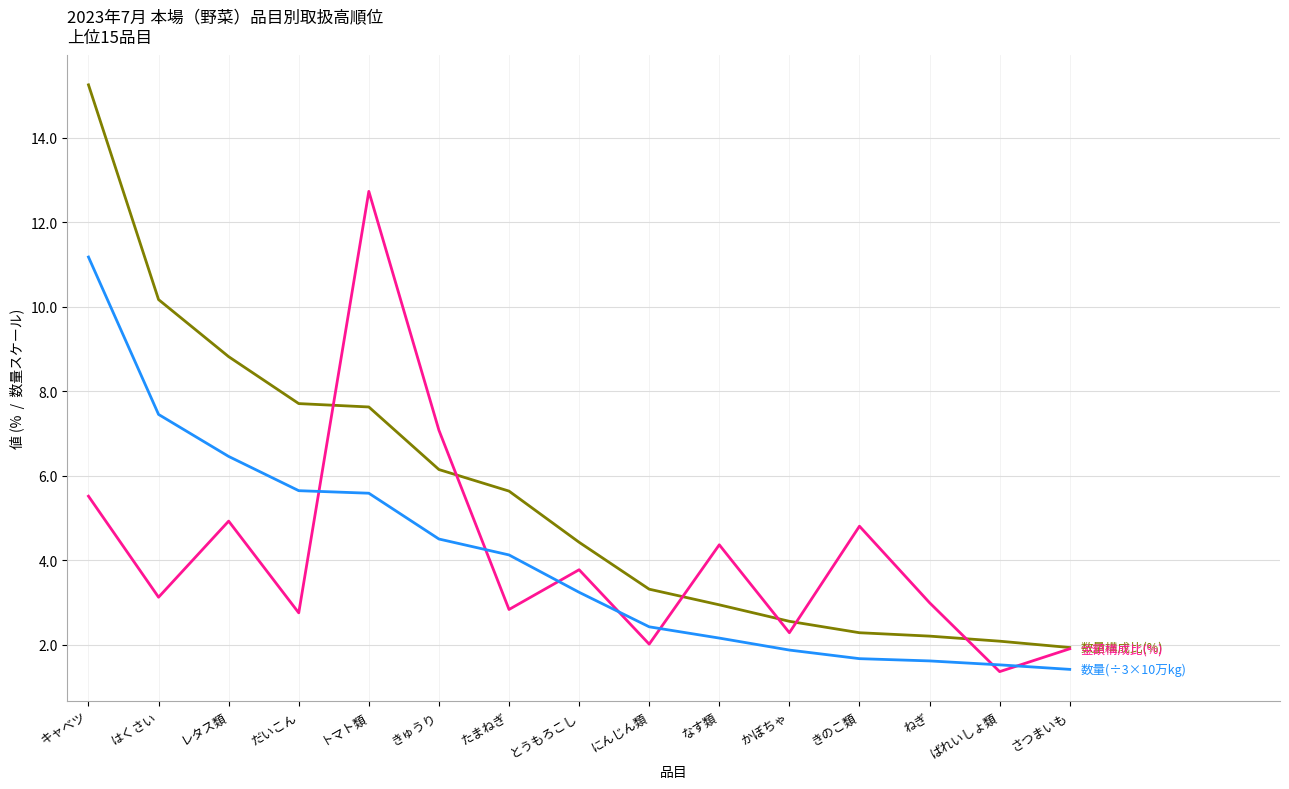

At which category is the sum across all series the highest?

キャベツ